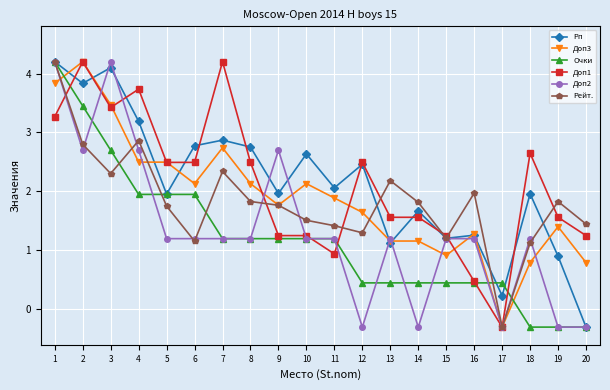

How many data points does each series have?

20